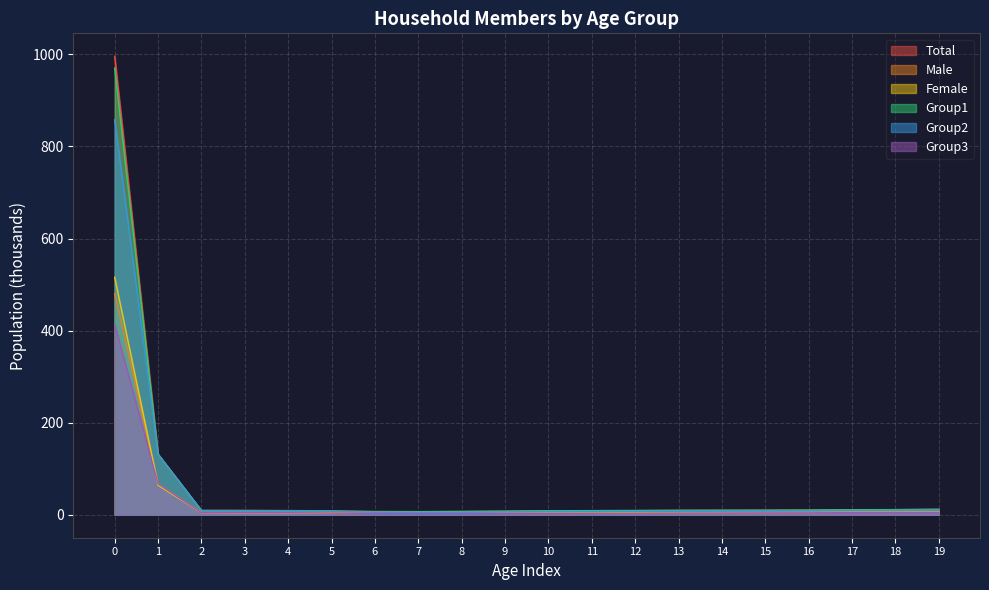

At which category does the chart reach its minimum across all series?

7